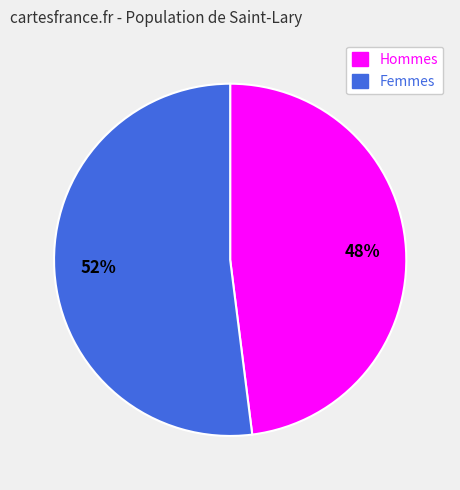

Which slice represents more than half of the pie?

Femmes